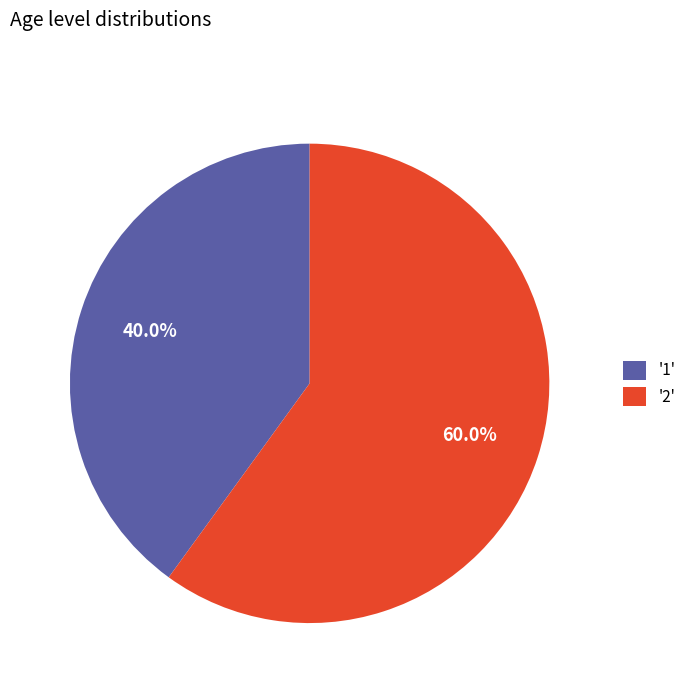

Between '1' and '2', which is larger?

'2'